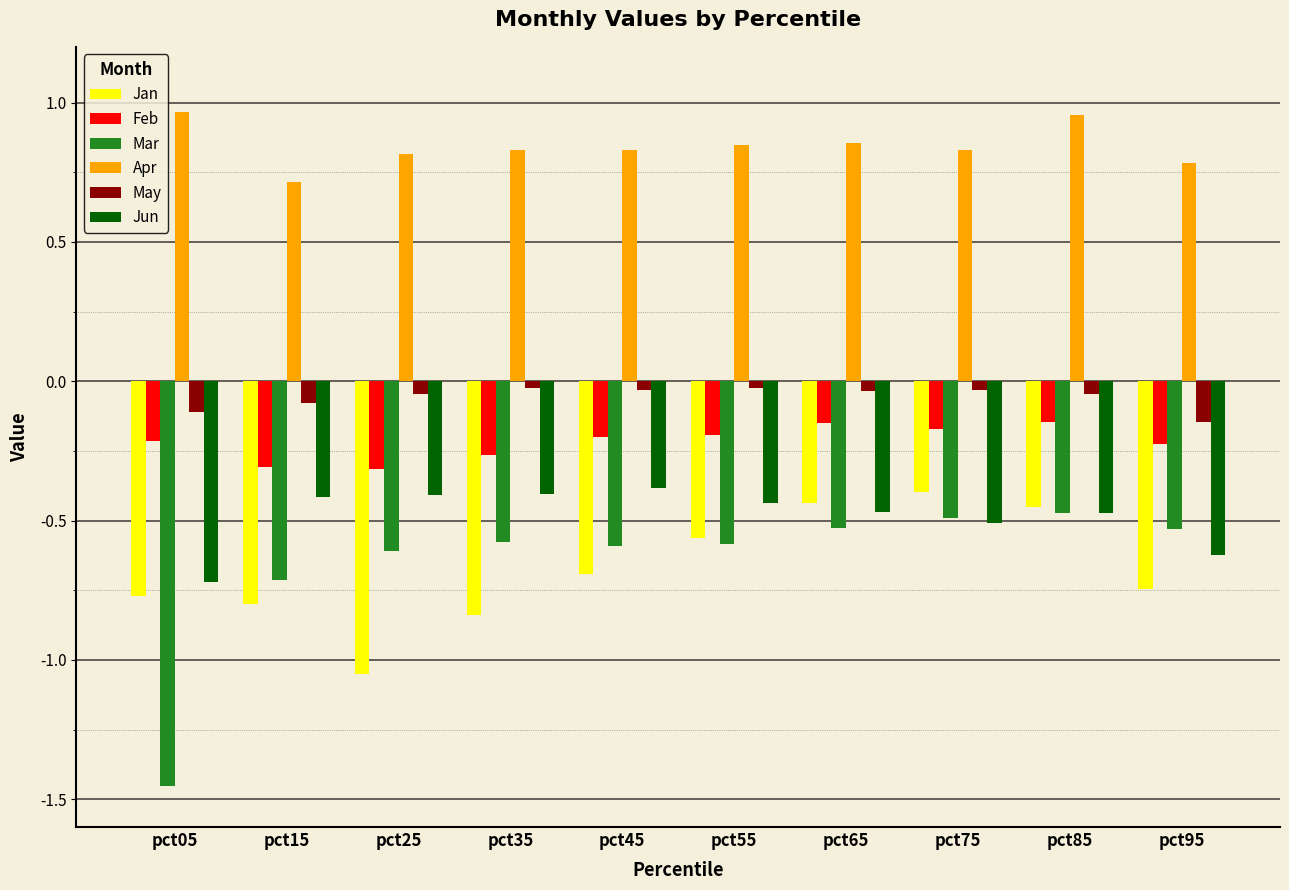

What is the spread (max minus min) of values at pct45?

1.5